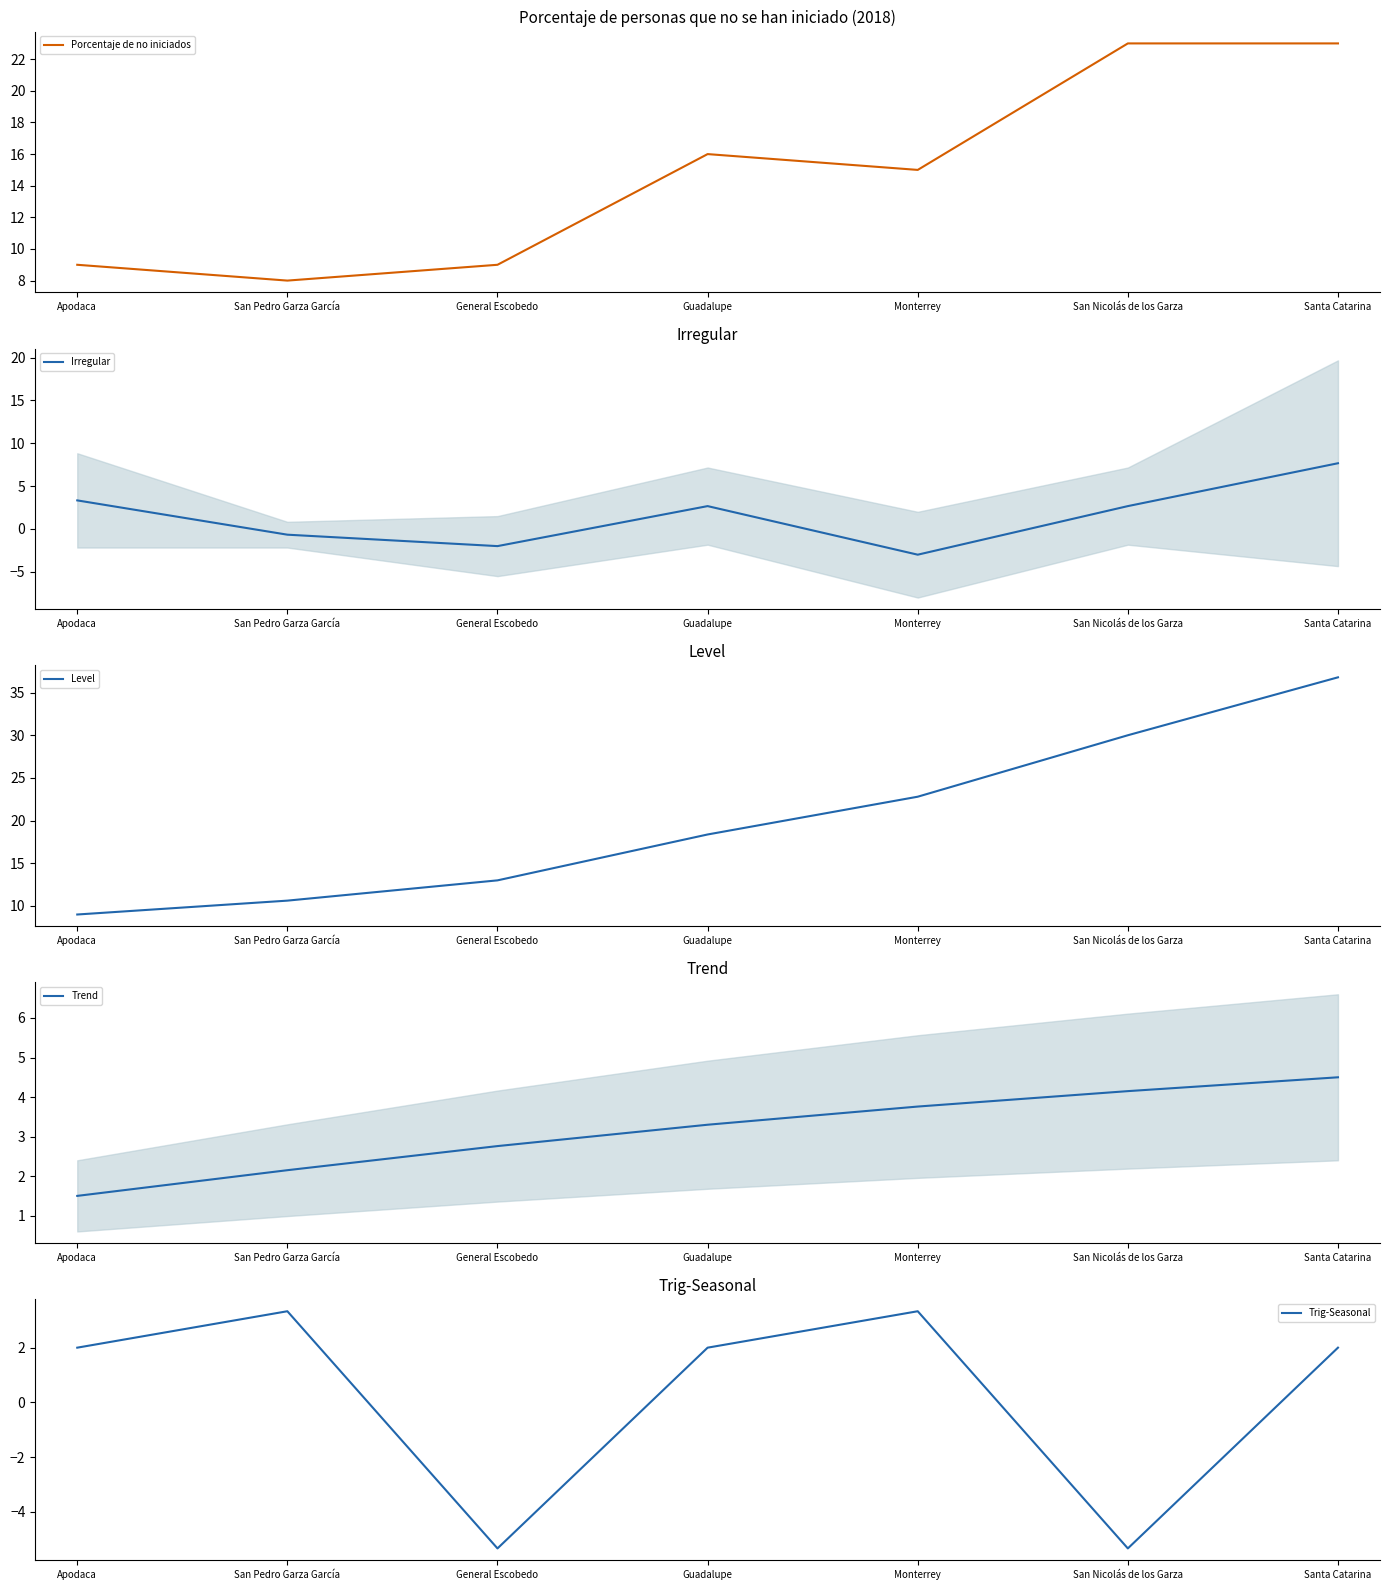

Which category has the highest value in the Porcentaje de no iniciados series?

San Nicolás de los Garza